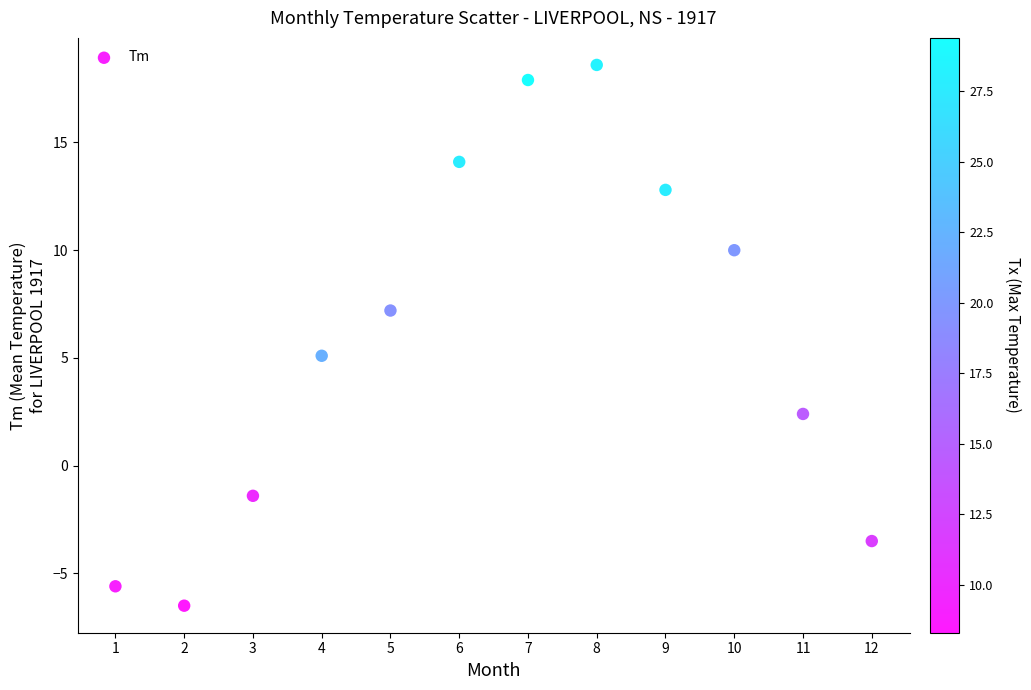

What is the average X value?

6.5